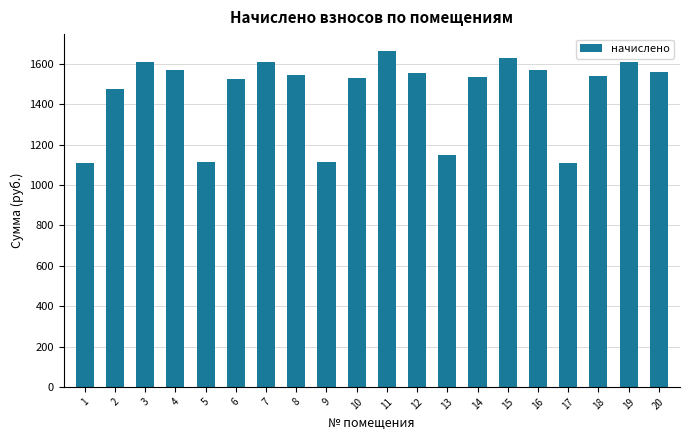

What is the smallest value displayed?

1110.8